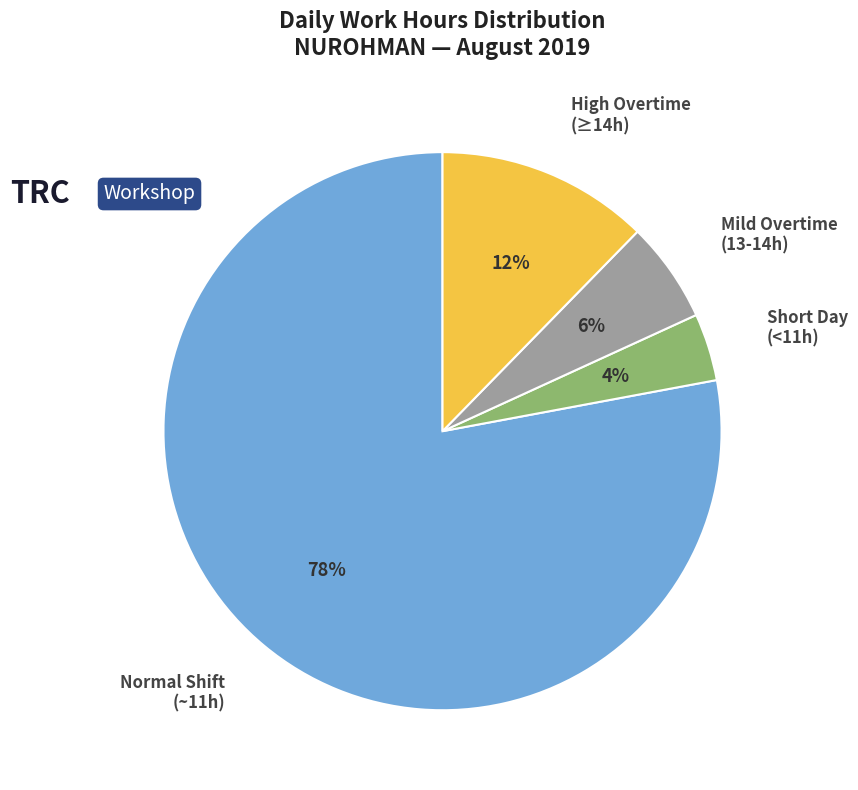

Rank the categories by value from highest to lowest.

Normal Shift (~11h), High Overtime (≥14h), Mild Overtime (13-14h), Short Day (<11h)